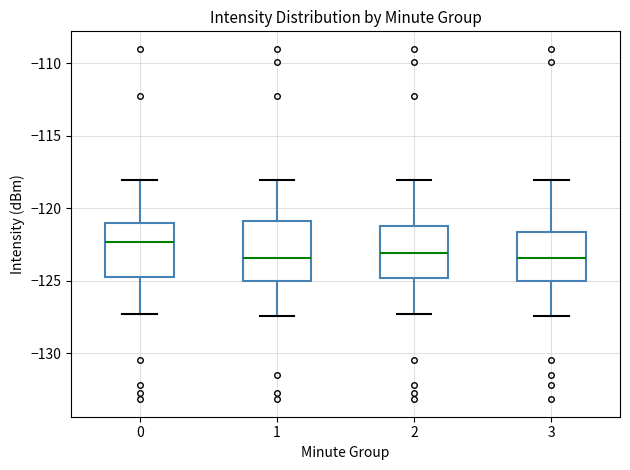

Which box has the highest median line?

0